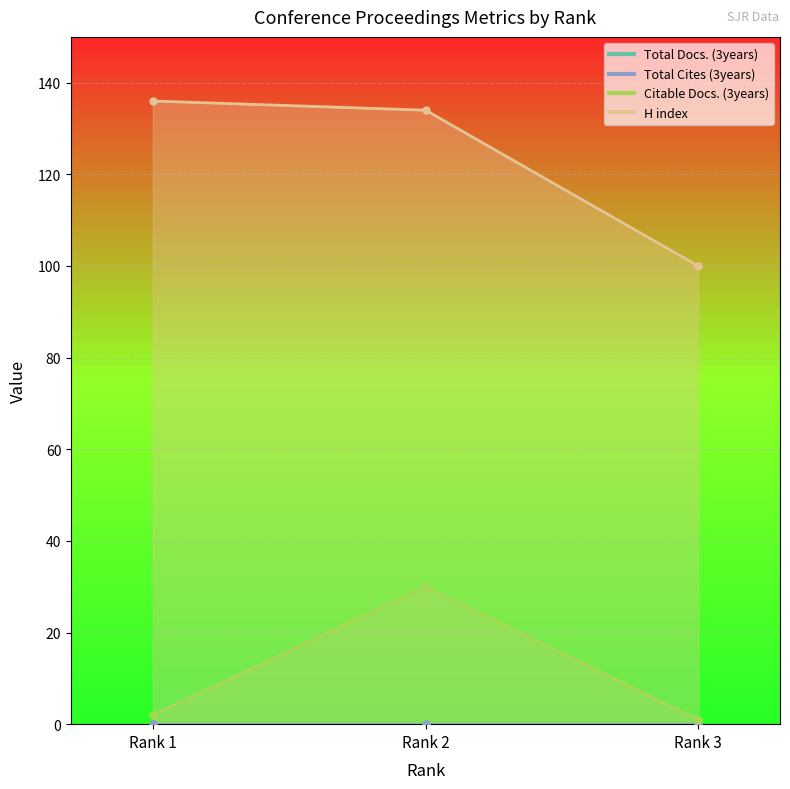

True or false: H index has a value of 95 at Rank 1.

False